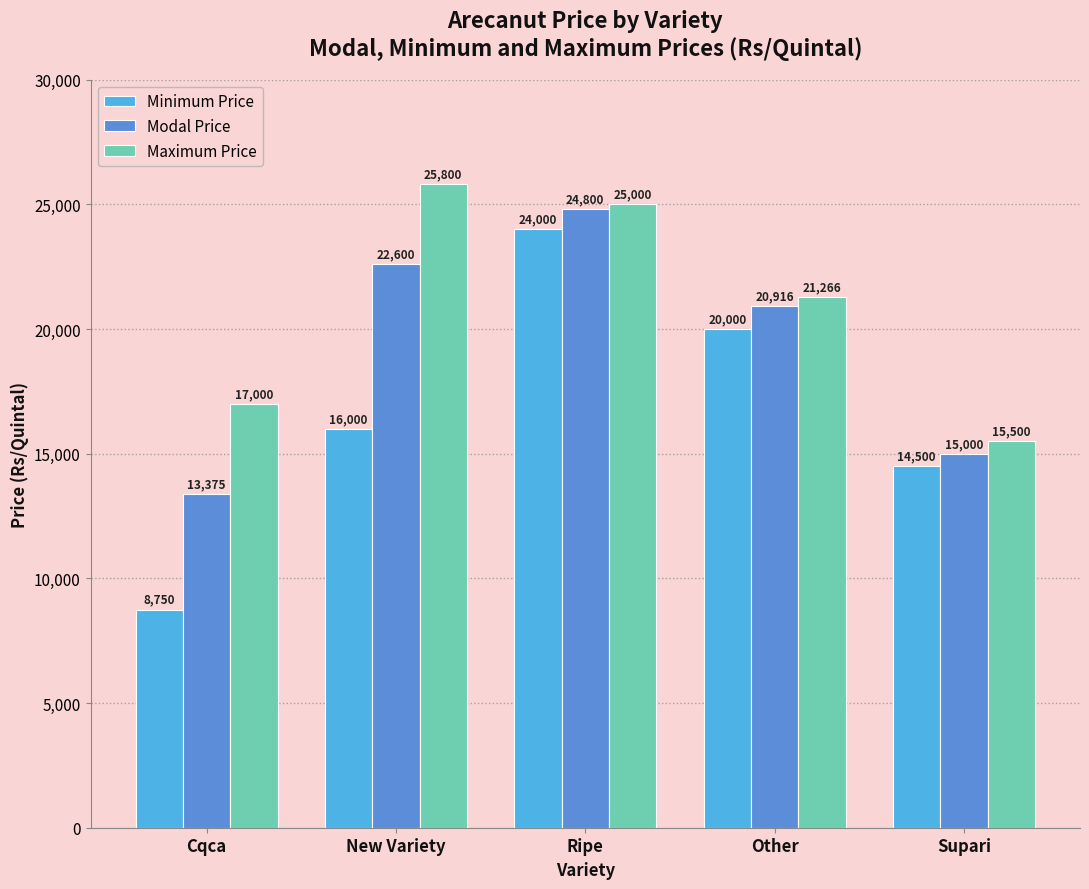

At how many categories does at least one series exceed 9853?

5